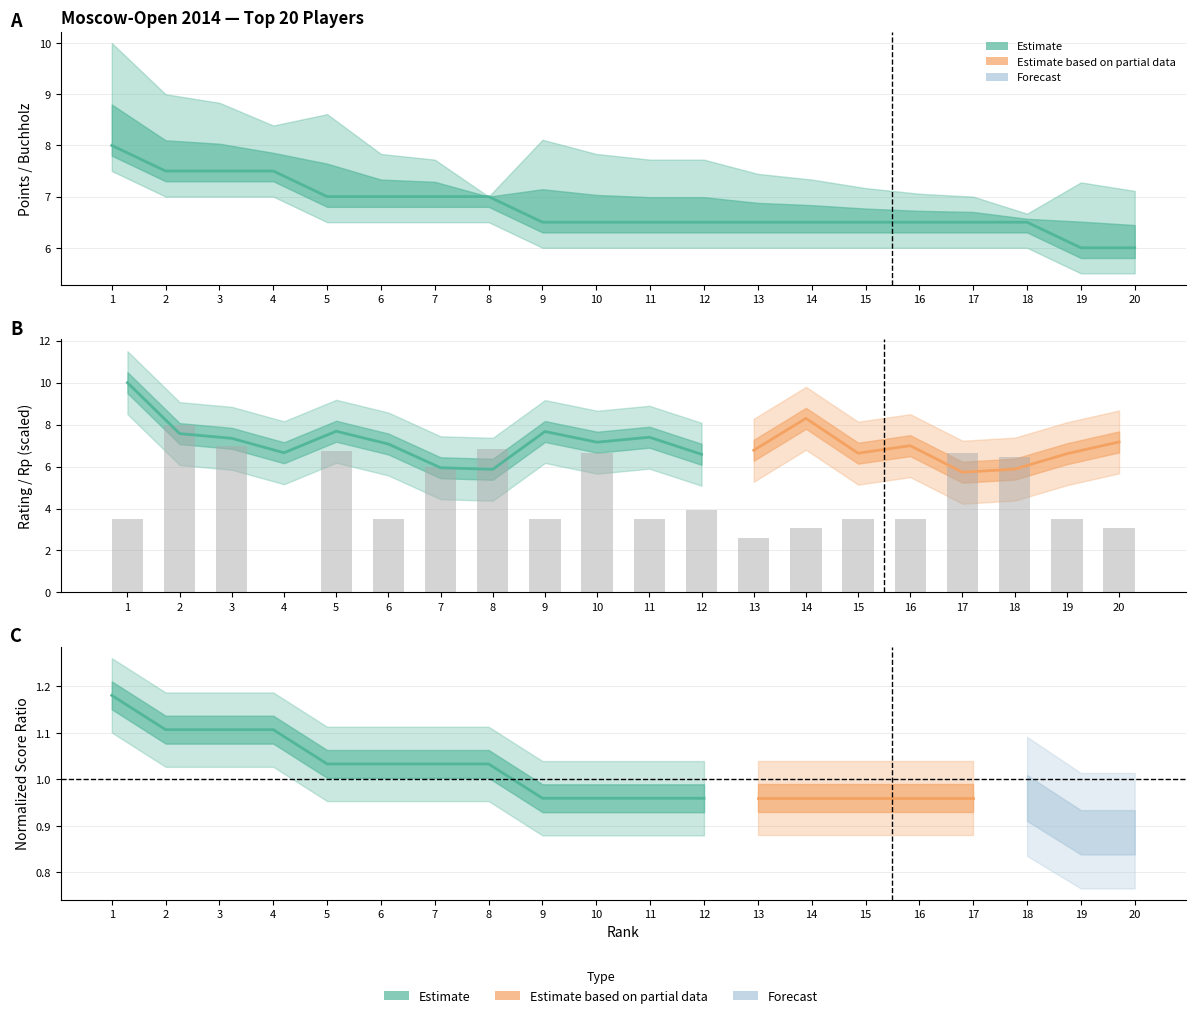

Reading right to left, transcribe all the data shown in this chart.

Points: 6.0	6.0	6.5	6.5	6.5	6.5	6.5	6.5	6.5	6.5	6.5	6.5	7.0	7.0	7.0	7.0	7.5	7.5	7.5	8.0
Rating: 3.1	3.5	6.5	6.6	3.5	3.5	3.1	2.6	3.9	3.5	6.7	3.5	6.8	6.0	3.5	6.7	0.0	7.0	8.0	3.5